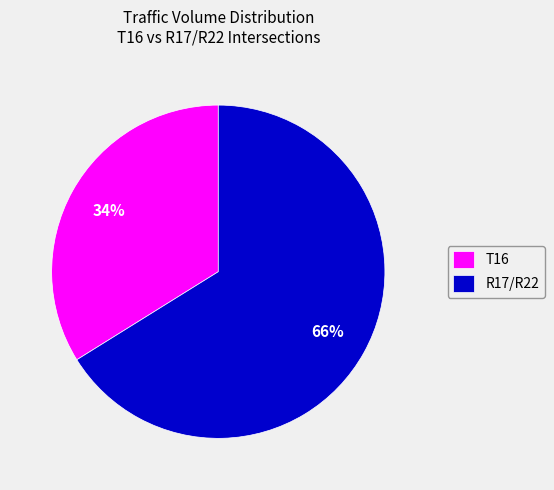

Does any single category account for the majority?

Yes